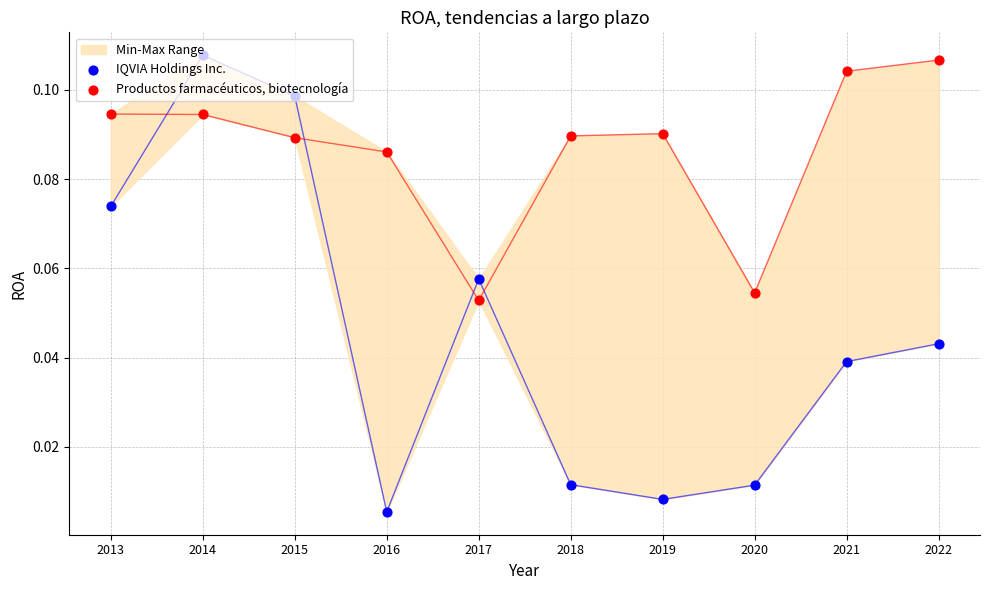

What is the total value across all series at 2016?

0.1